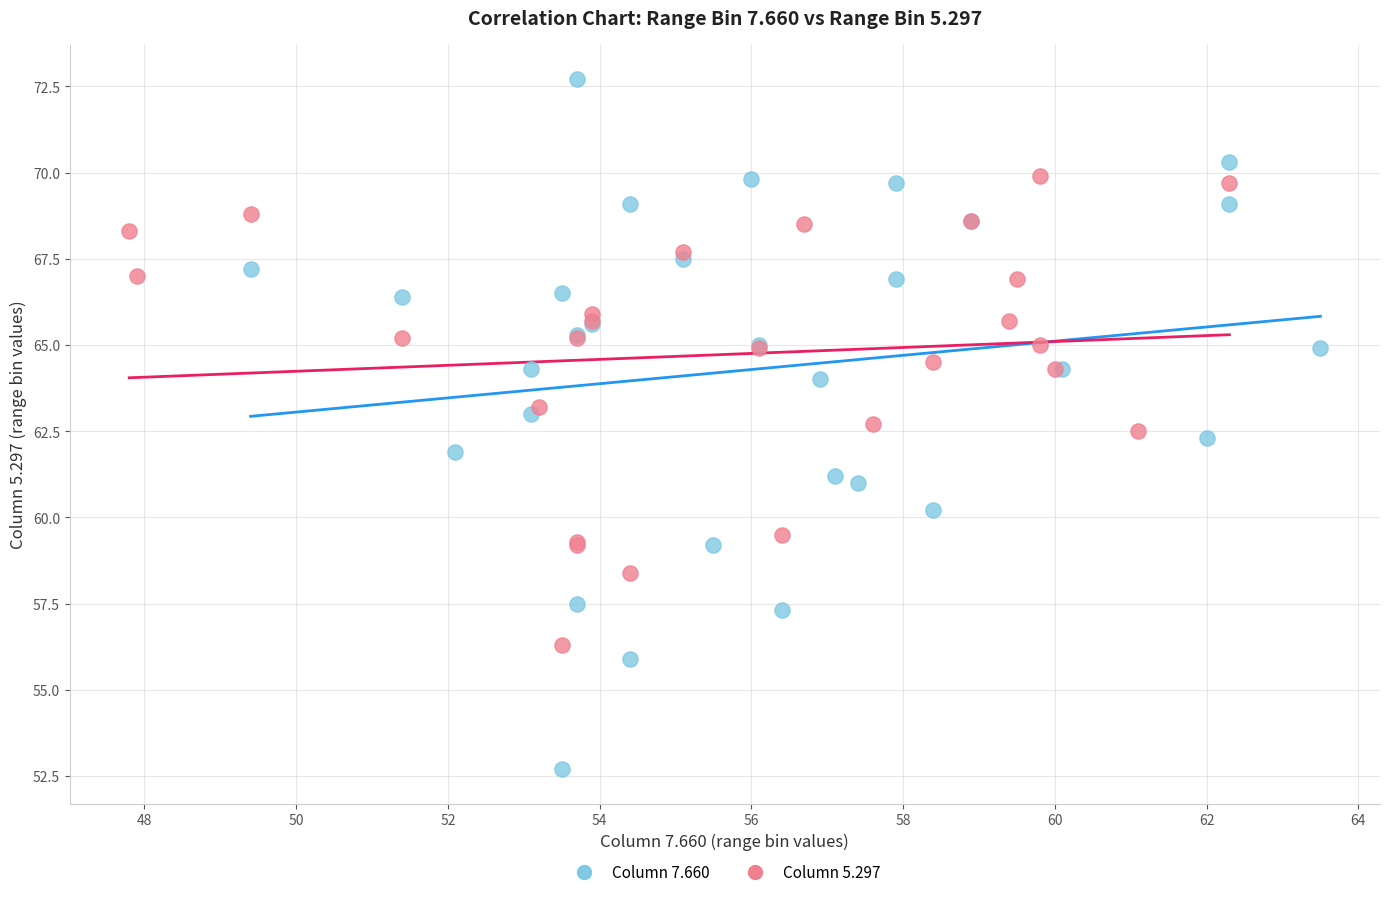

Which series contains the highest Y value?

Column 7.660